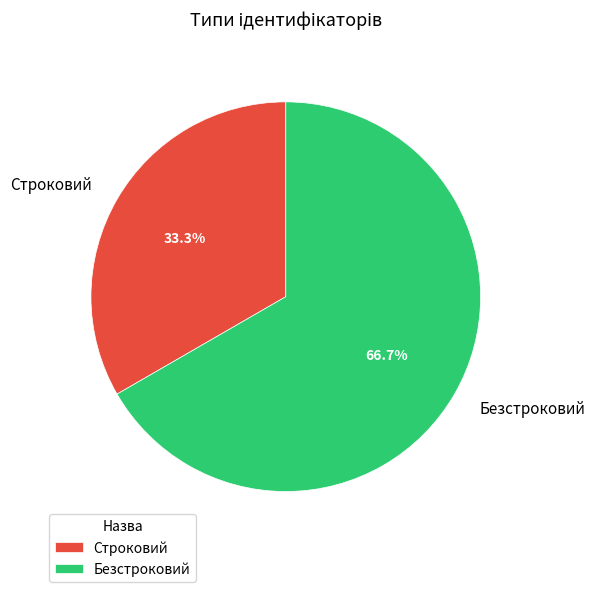

What is the ratio of the value at Строковий to the value at Безстроковий?

0.5